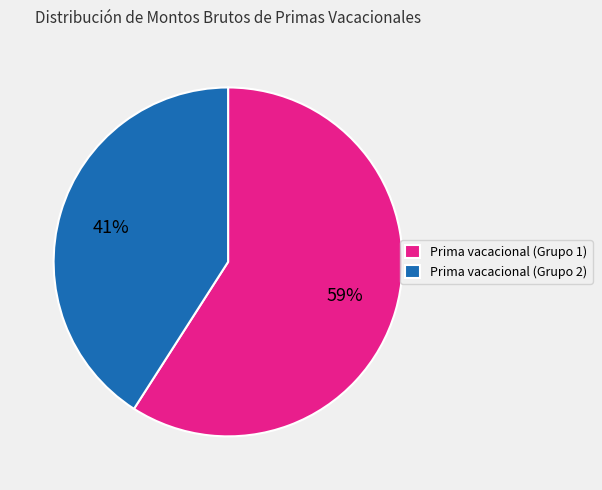

How many segments does this pie chart have?

2